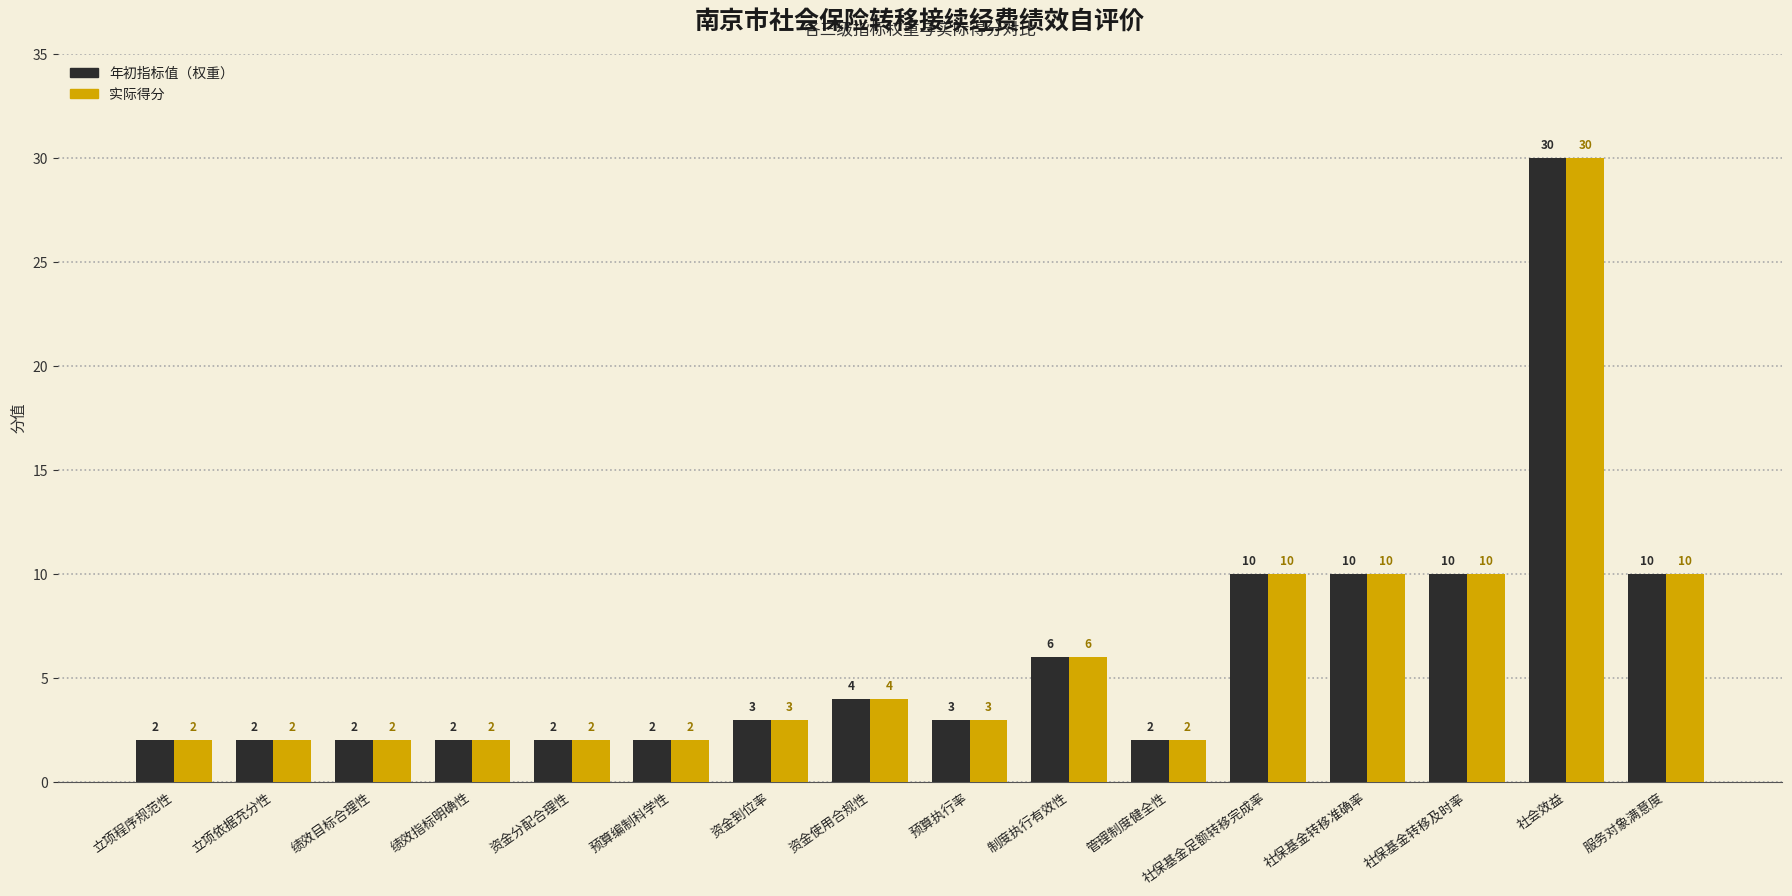

Reading left to right, what are all the values shown in this chart?

年初指标值（权重）: 2	2	2	2	2	2	3	4	3	6	2	10	10	10	30	10
实际得分: 2	2	2	2	2	2	3	4	3	6	2	10	10	10	30	10